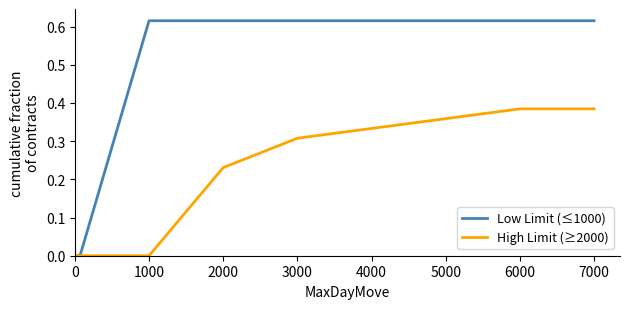

What are all the series names shown in the legend?

Low Limit (≤1000), High Limit (≥2000)